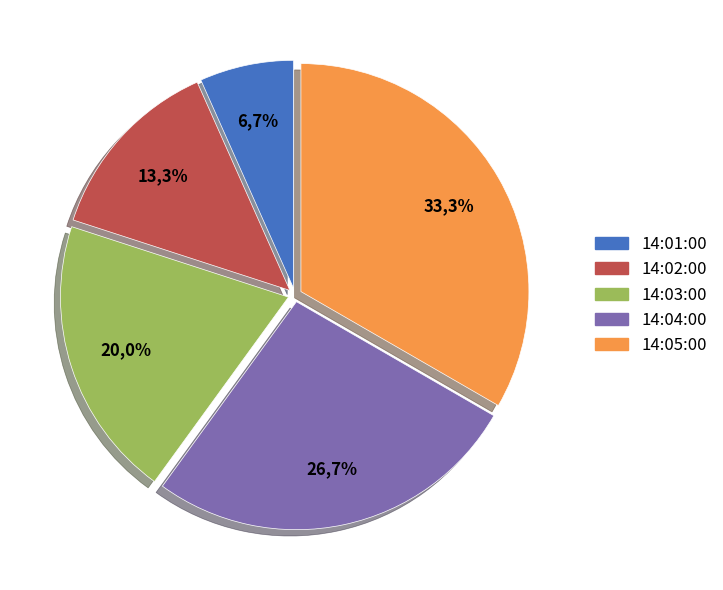

What is the smallest slice in the pie chart?

14:01:00